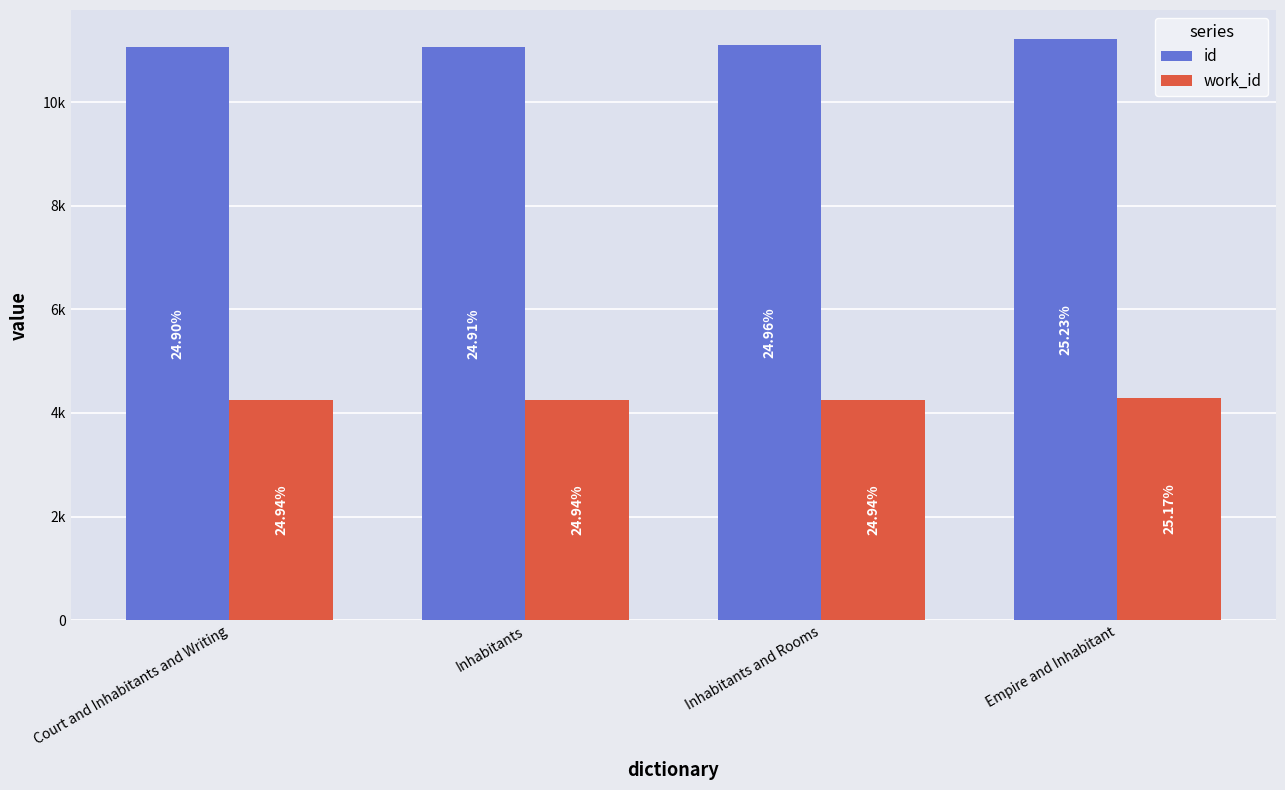

Are the bars horizontal?

No